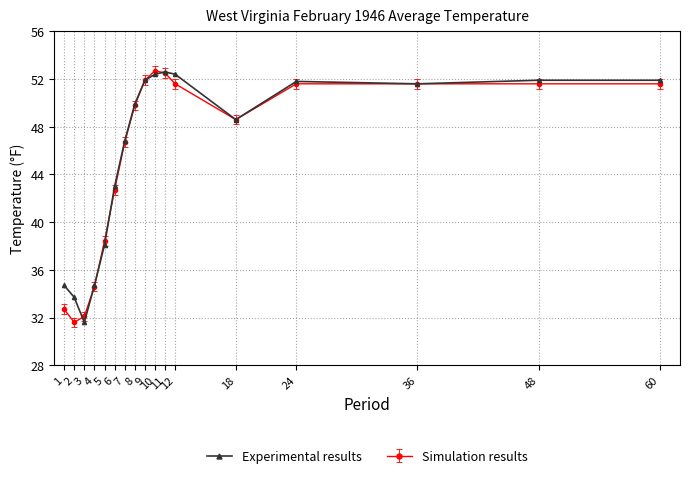

What is the smallest value displayed?

31.6